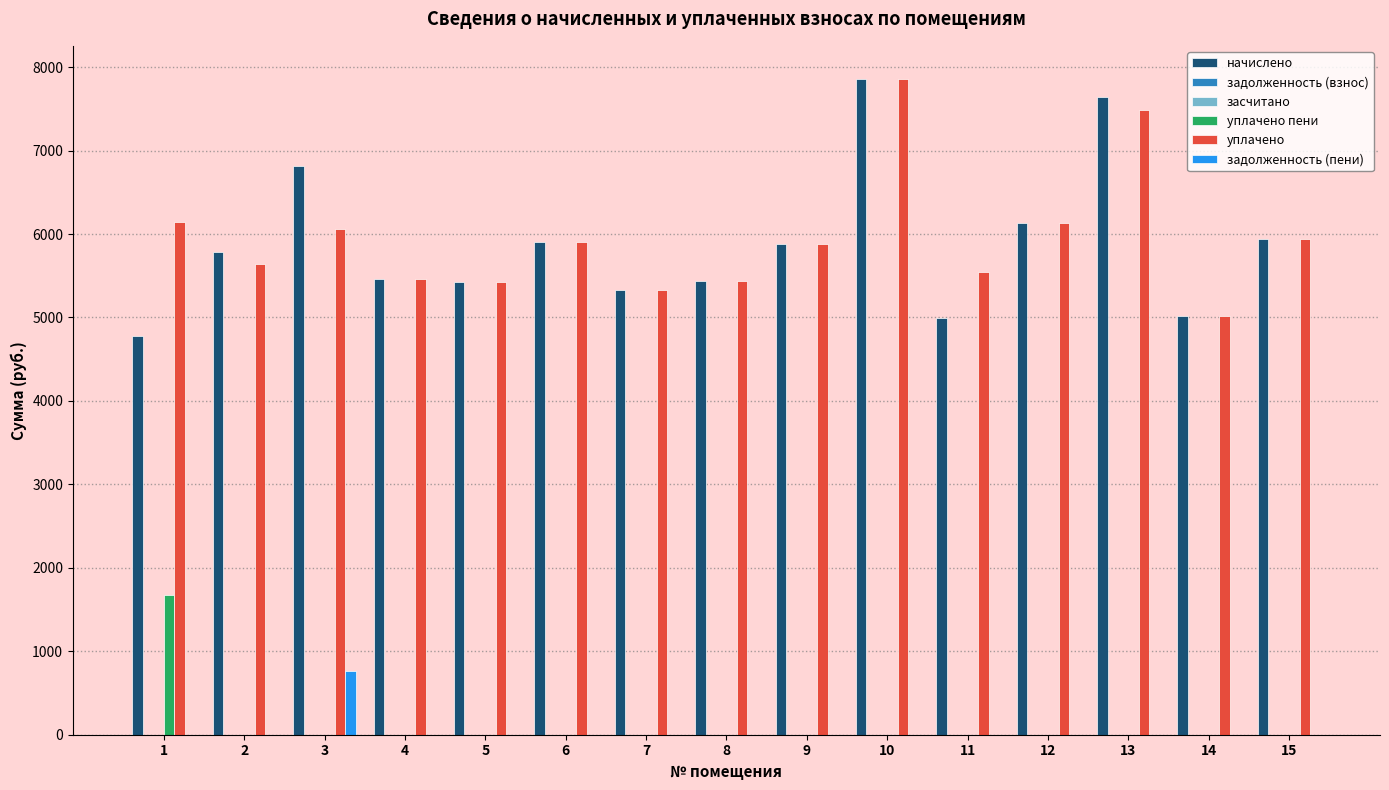

Is it true that начислено equals 2672.2 at 9?

False